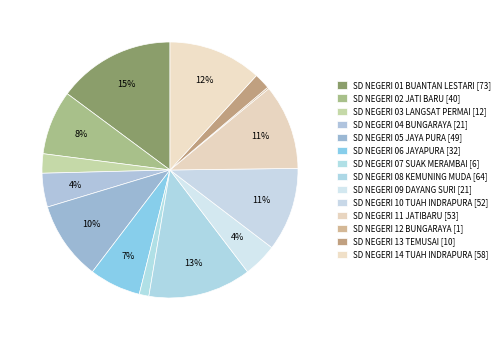

To the nearest percent, what is the difference between the largest and smallest slice percentages?

15%